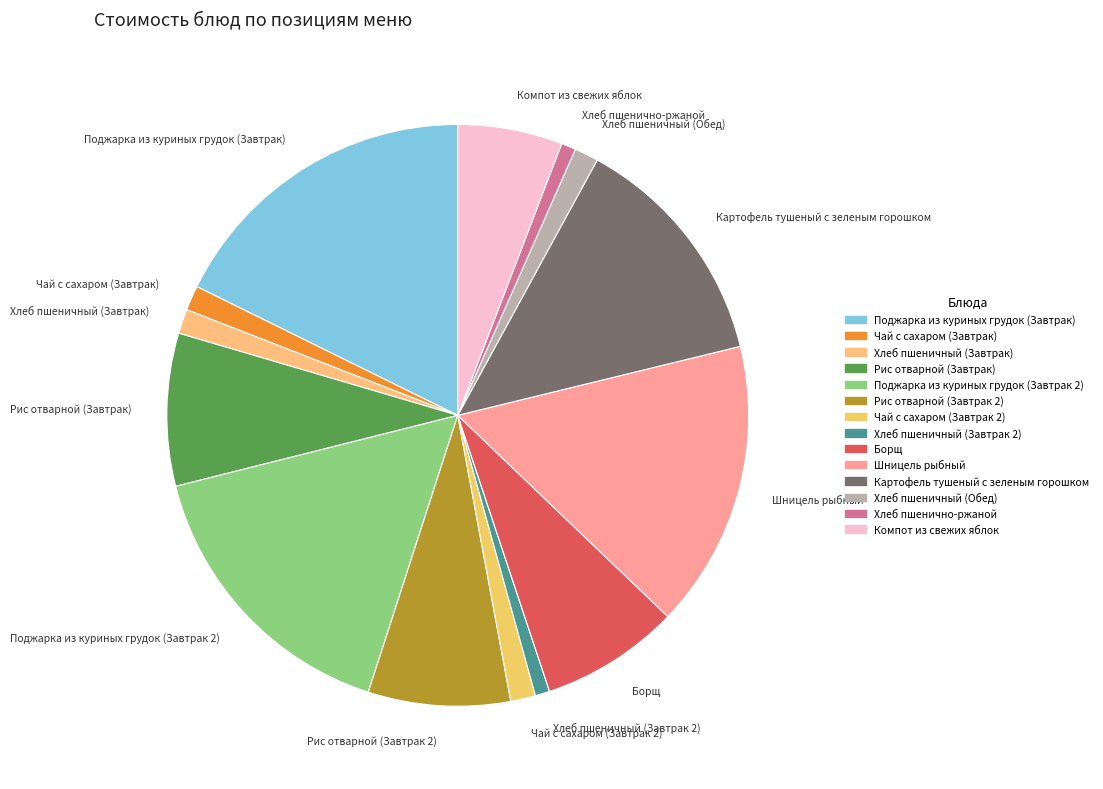

What is the ratio of the value at Чай с сахаром (Завтрак 2) to the value at Хлеб пшеничный (Завтрак)?

1.0